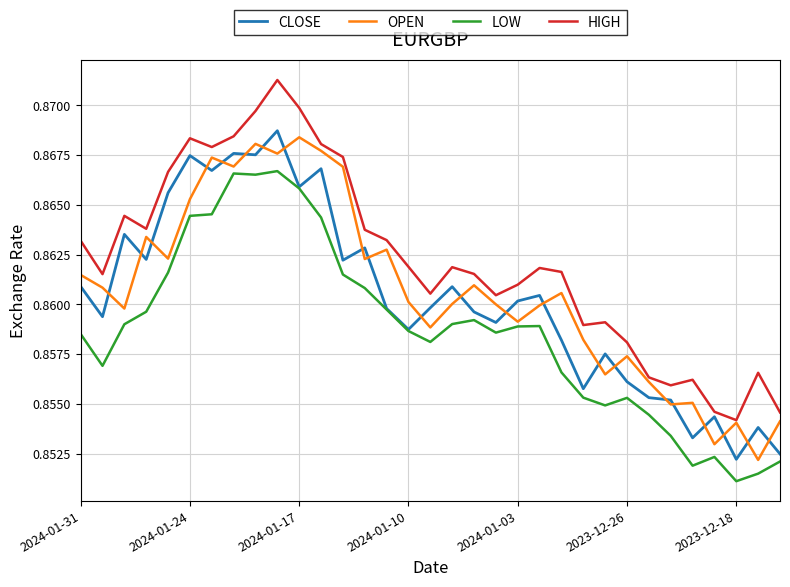

True or false: LOW and HIGH intersect in this chart.

False